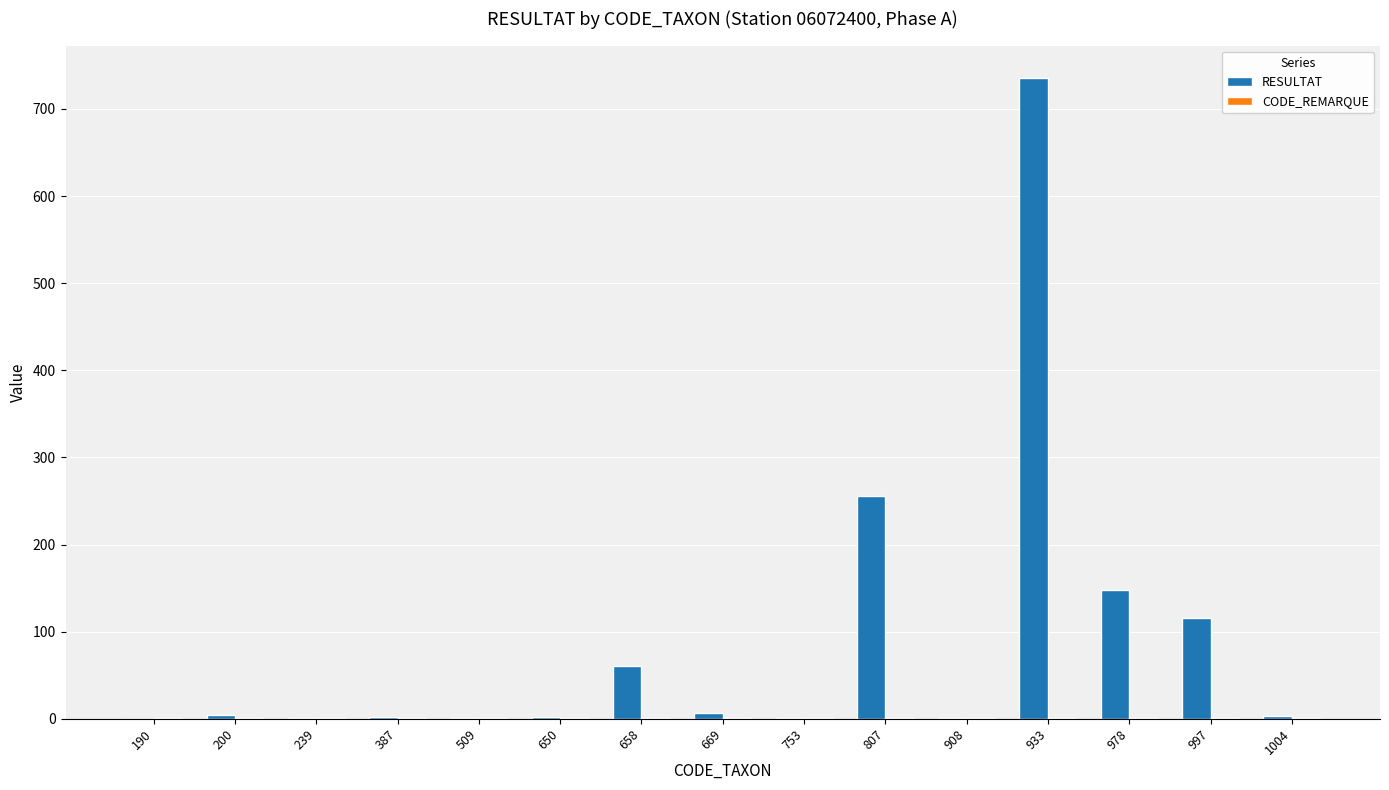

Where is RESULTAT nearest to the value 368?

807